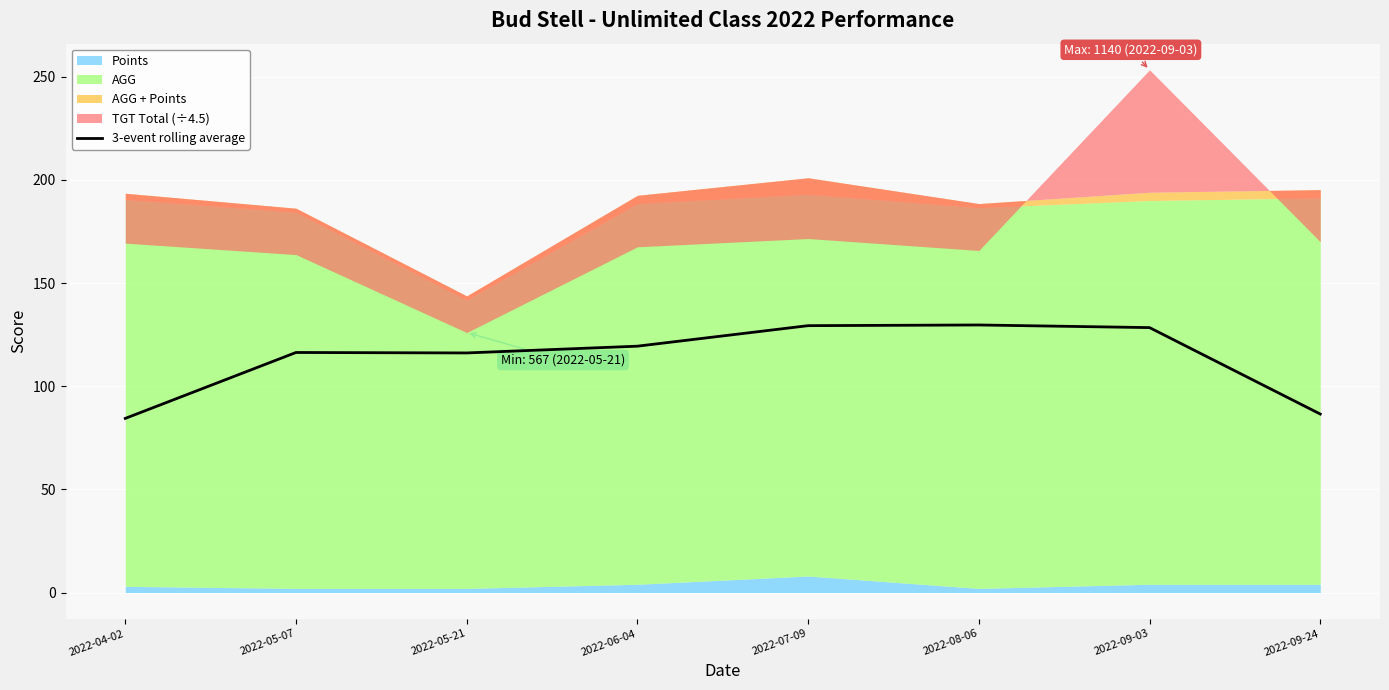

Between 2022-09-24 and 2022-04-02, which is larger?

2022-09-24